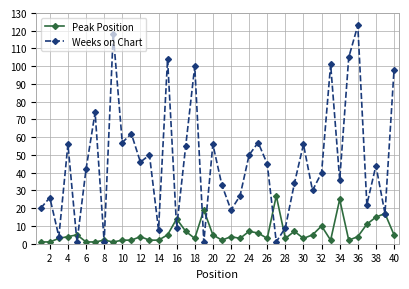

Which series has the largest range (max minus min)?

Weeks on Chart